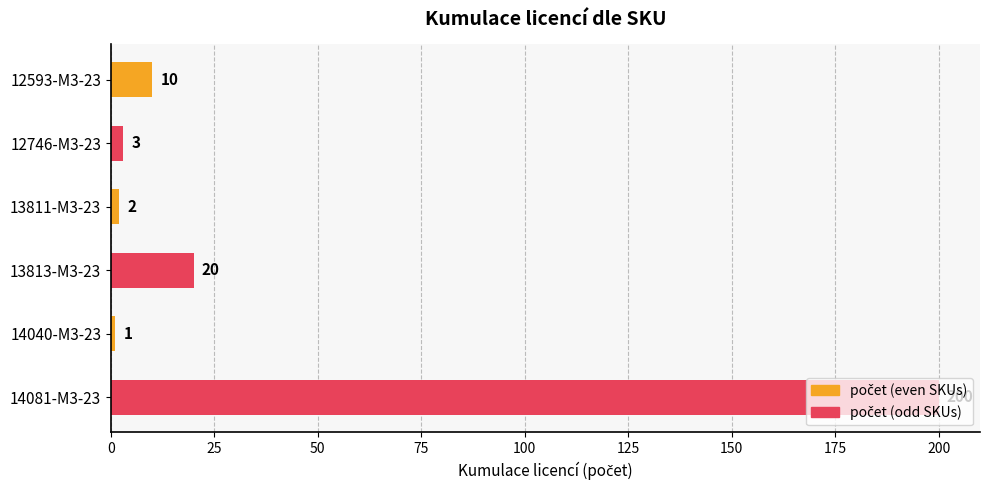

Between 14081-M3-23 and 13813-M3-23, which is larger?

14081-M3-23